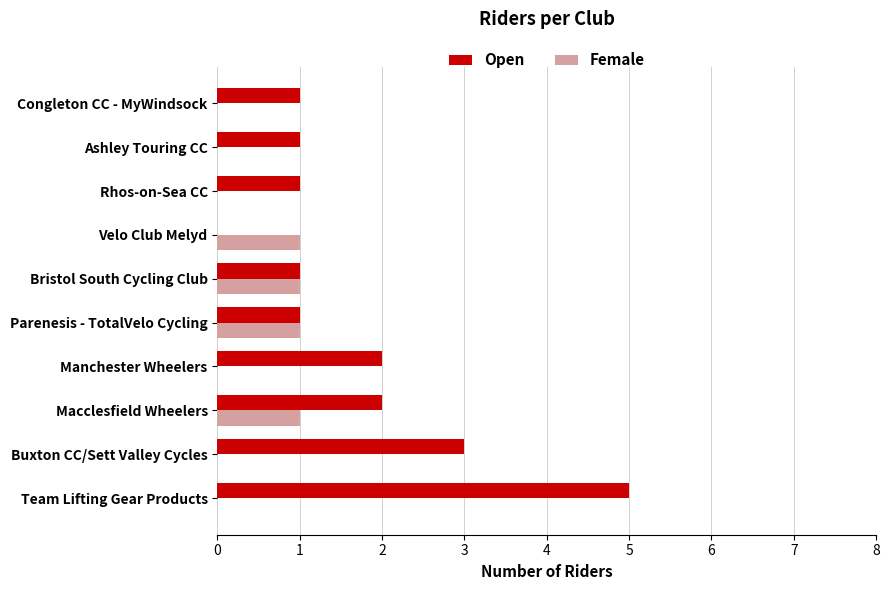

Is it true that Open equals 1 at Congleton CC - MyWindsock?

True